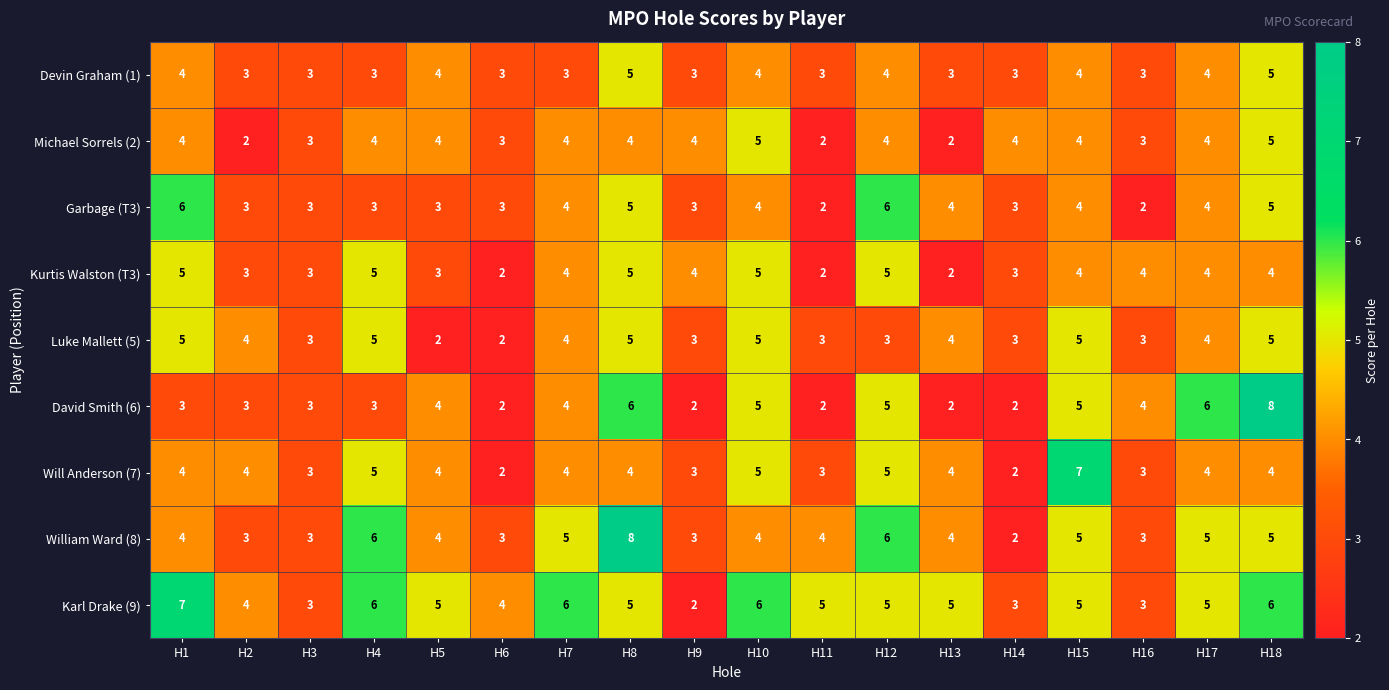

Count the number of data series in this chart.

9